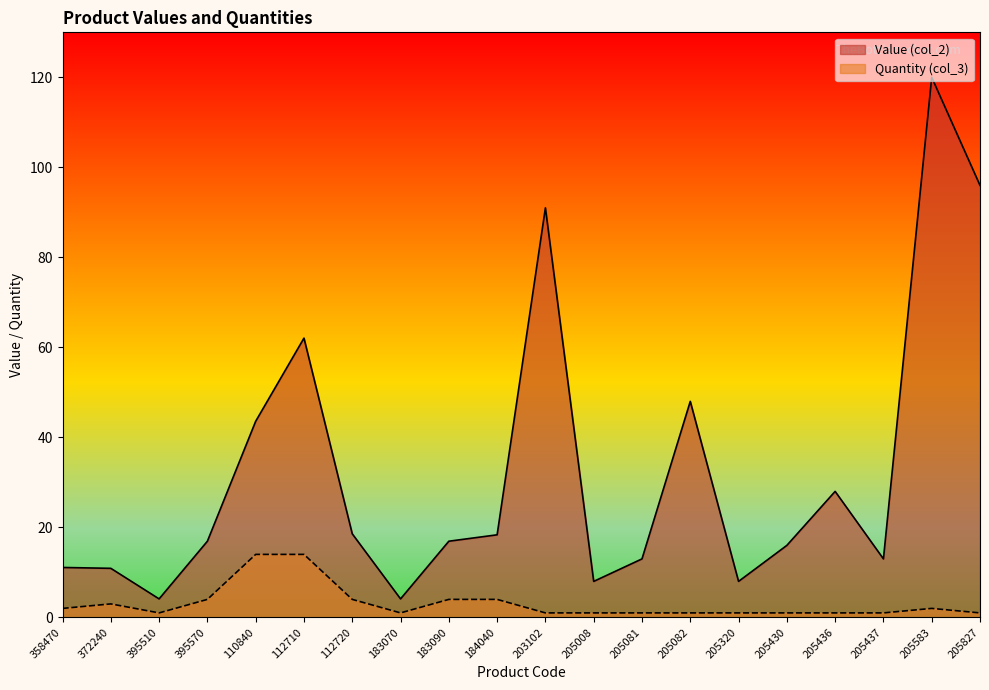

Is it true that Value (col_2) equals 15.9 at 358470?

False